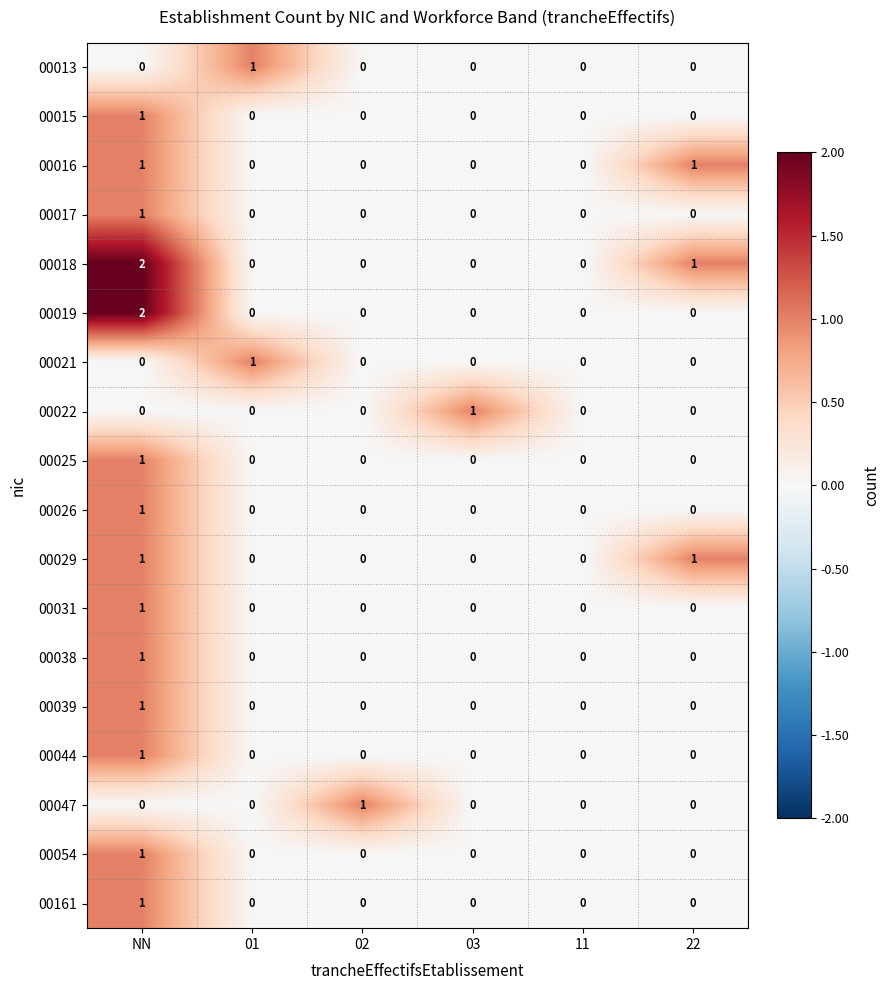

Is the value of 00019 at 03 greater than the value of 00016 at NN?

No